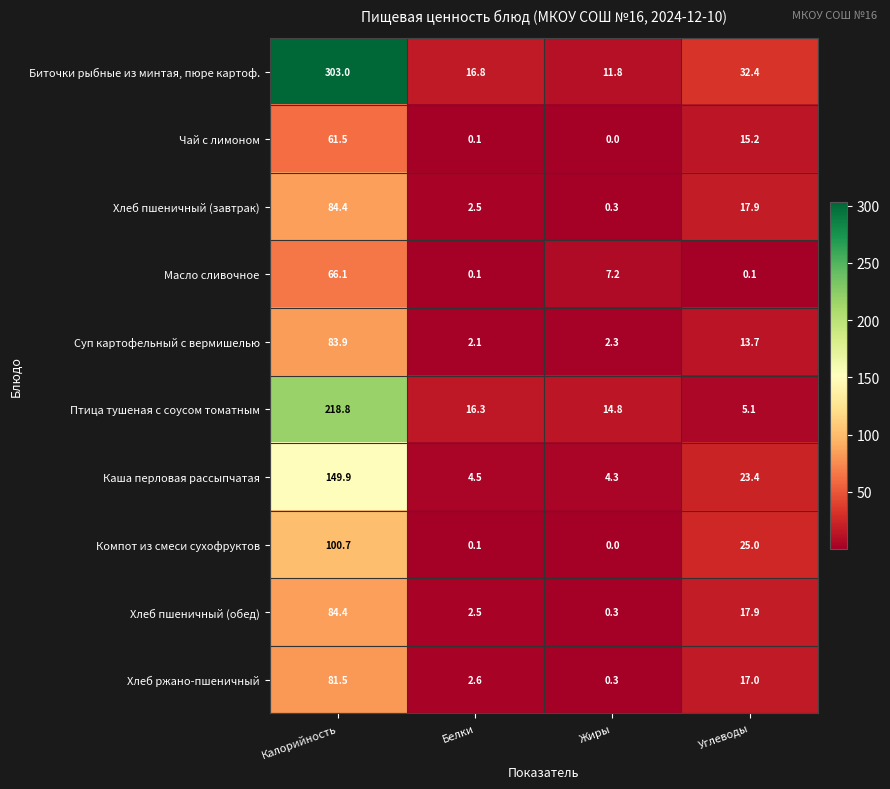

Which series has the largest total across all categories?

Биточки рыбные из минтая, пюре картоф.